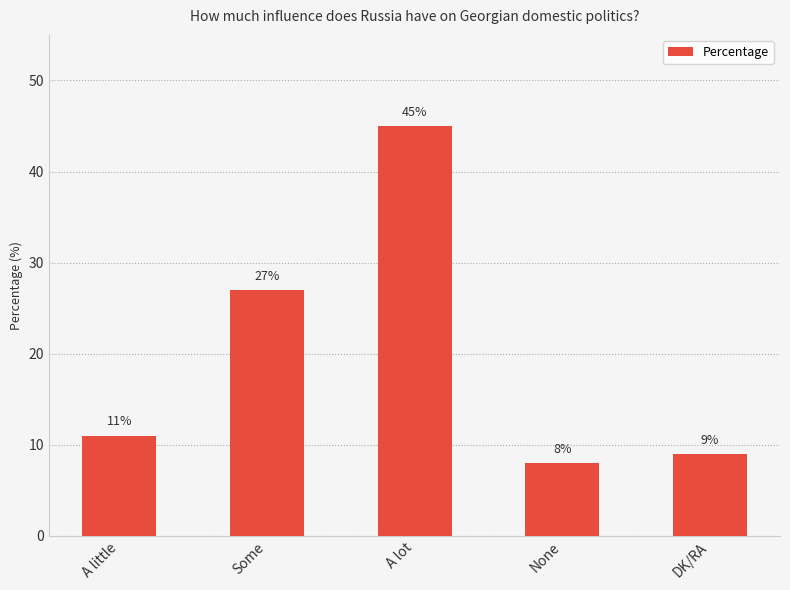

What is the average value?

20